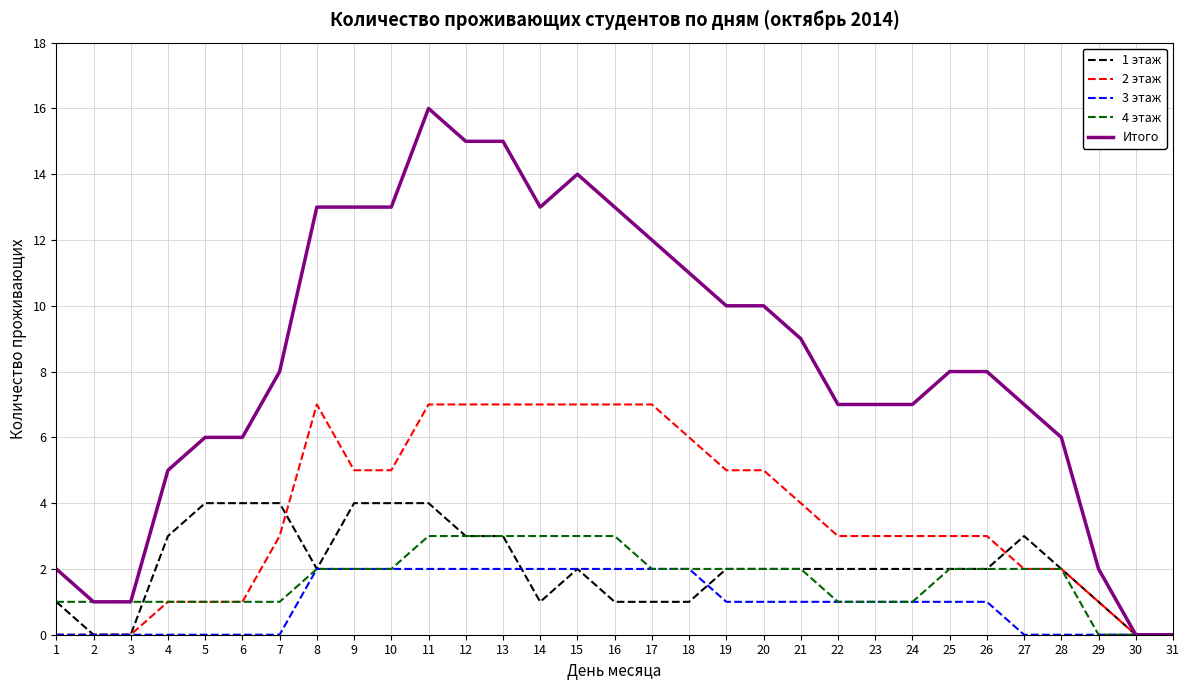

What is the sum of the 3 этаж values at 4 and 18?

2